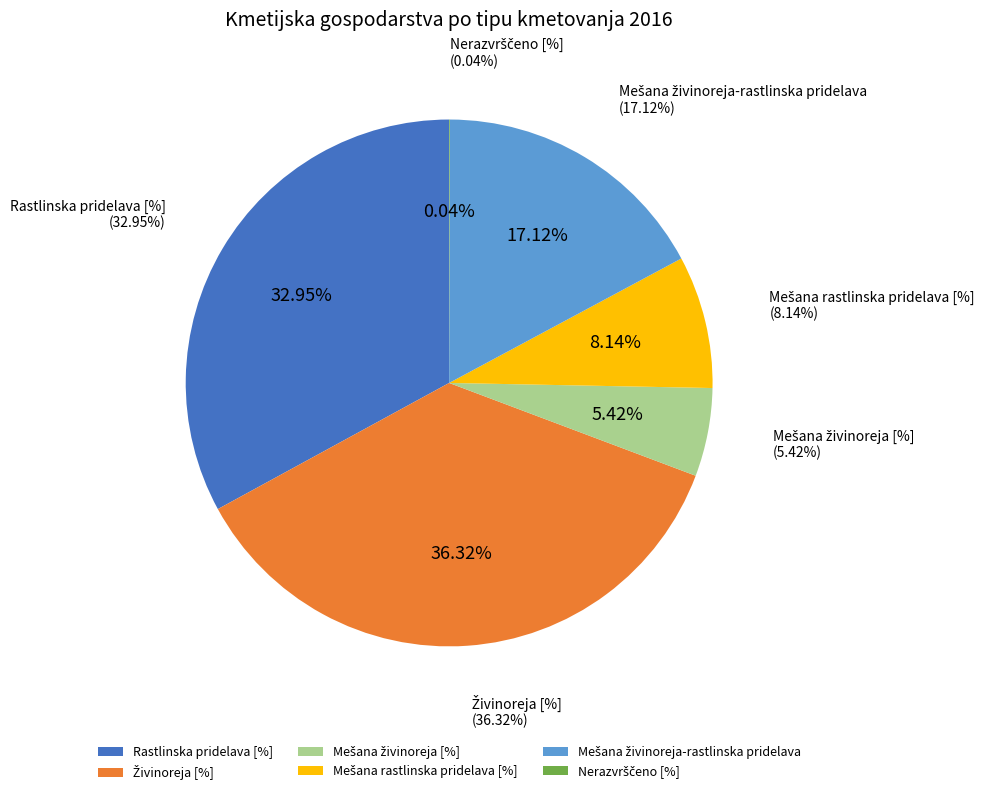

To the nearest percent, what portion does Živinoreja [%] represent?

36%